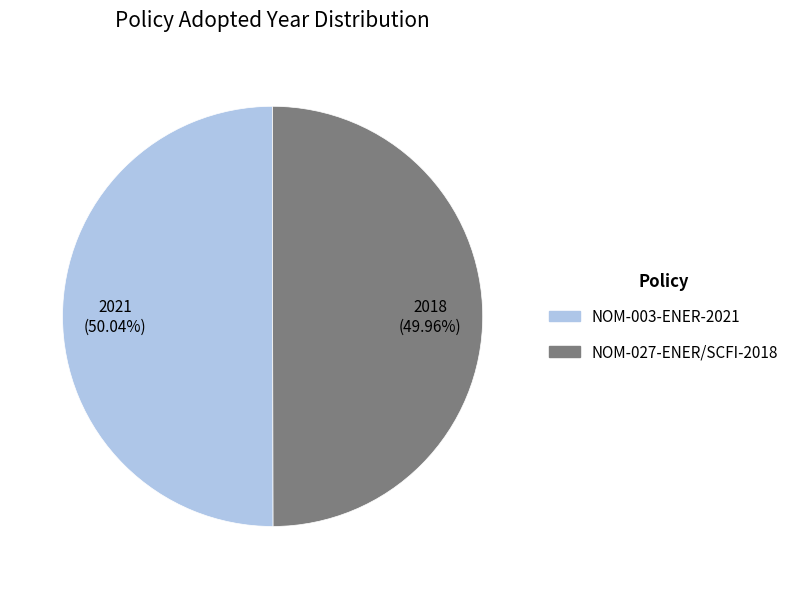

How many slices are in this pie chart?

2